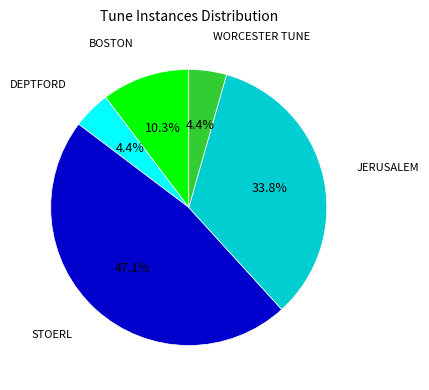

Is there any slice that represents more than half of the pie?

No